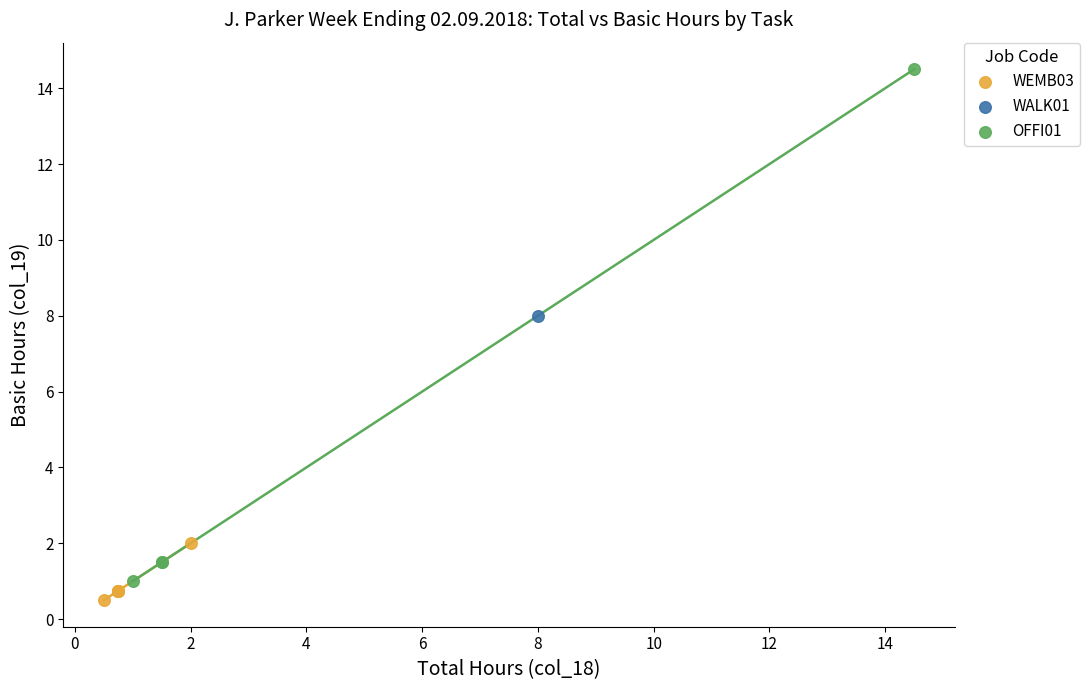

What are all the series names shown in the legend?

WEMB03, WALK01, OFFI01